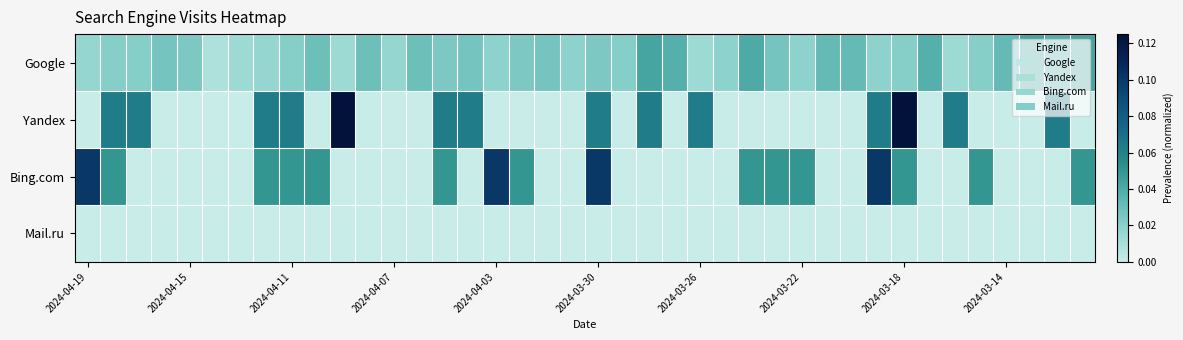

How many categories are shown in the chart?

40